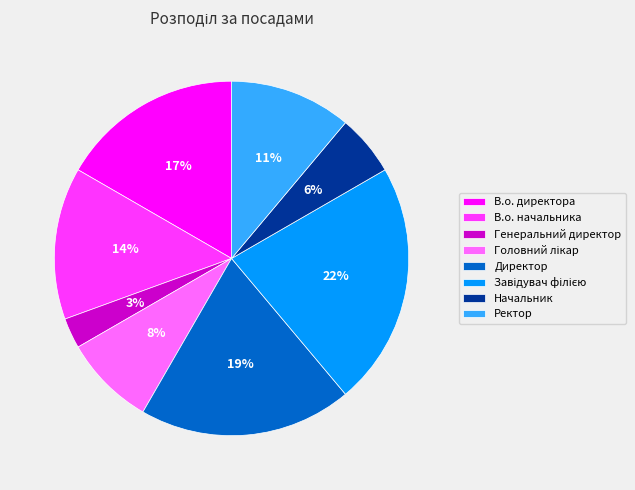

What is the smallest slice in the pie chart?

Генеральний директор